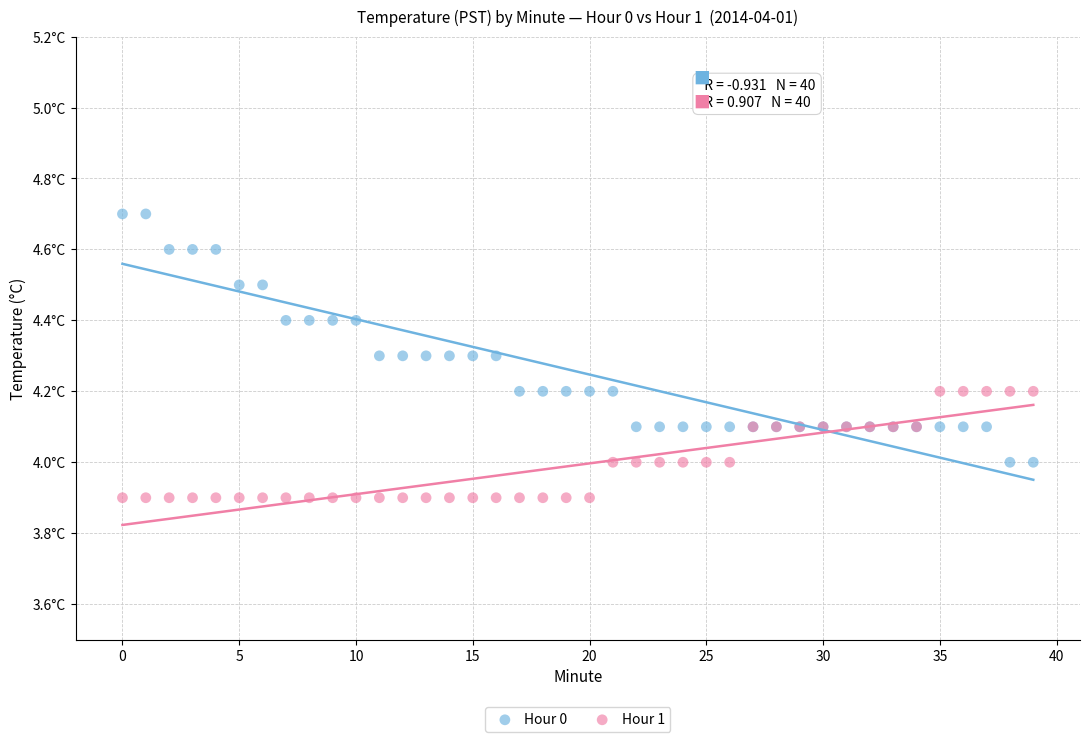

What are all the series names shown in the legend?

Hour 0, Hour 1